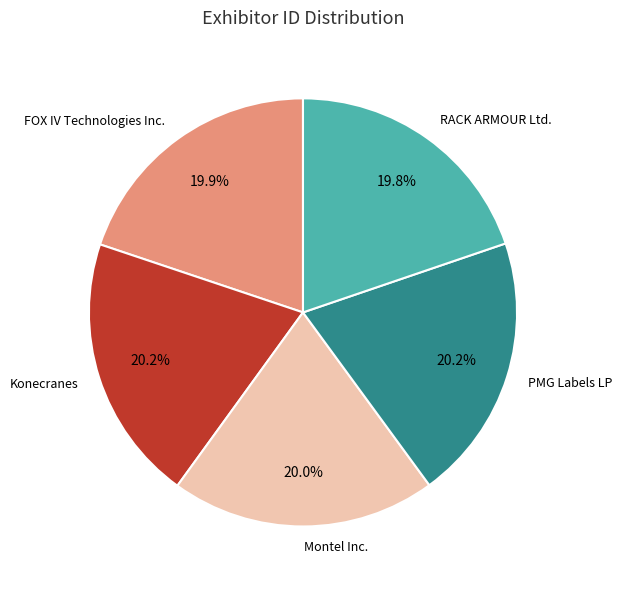

Is the sum of PMG Labels LP and FOX IV Technologies Inc. greater than half?

No